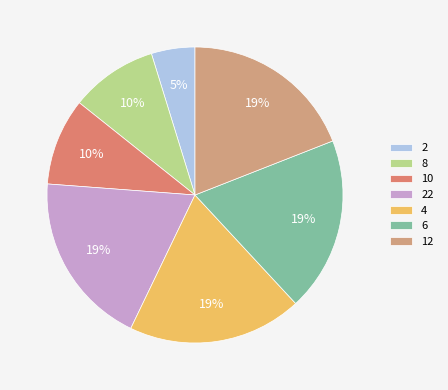

What is the largest slice in the pie chart?

22